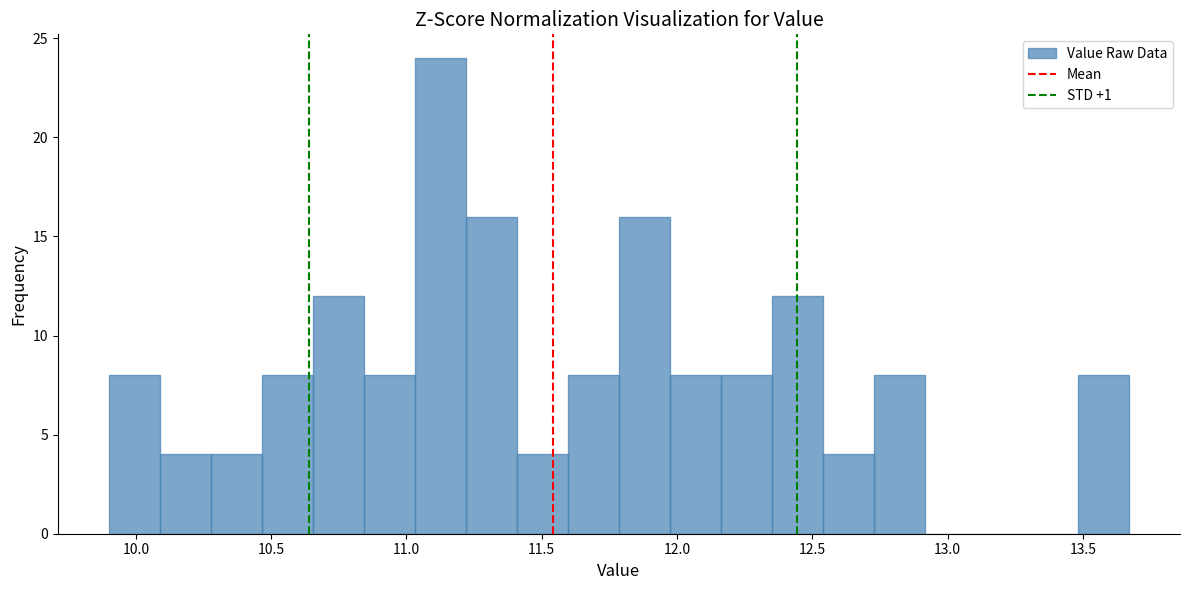

Around what value on the x-axis is the tallest bar? Give the approximate position of its centre, as read against the axis.

11.15